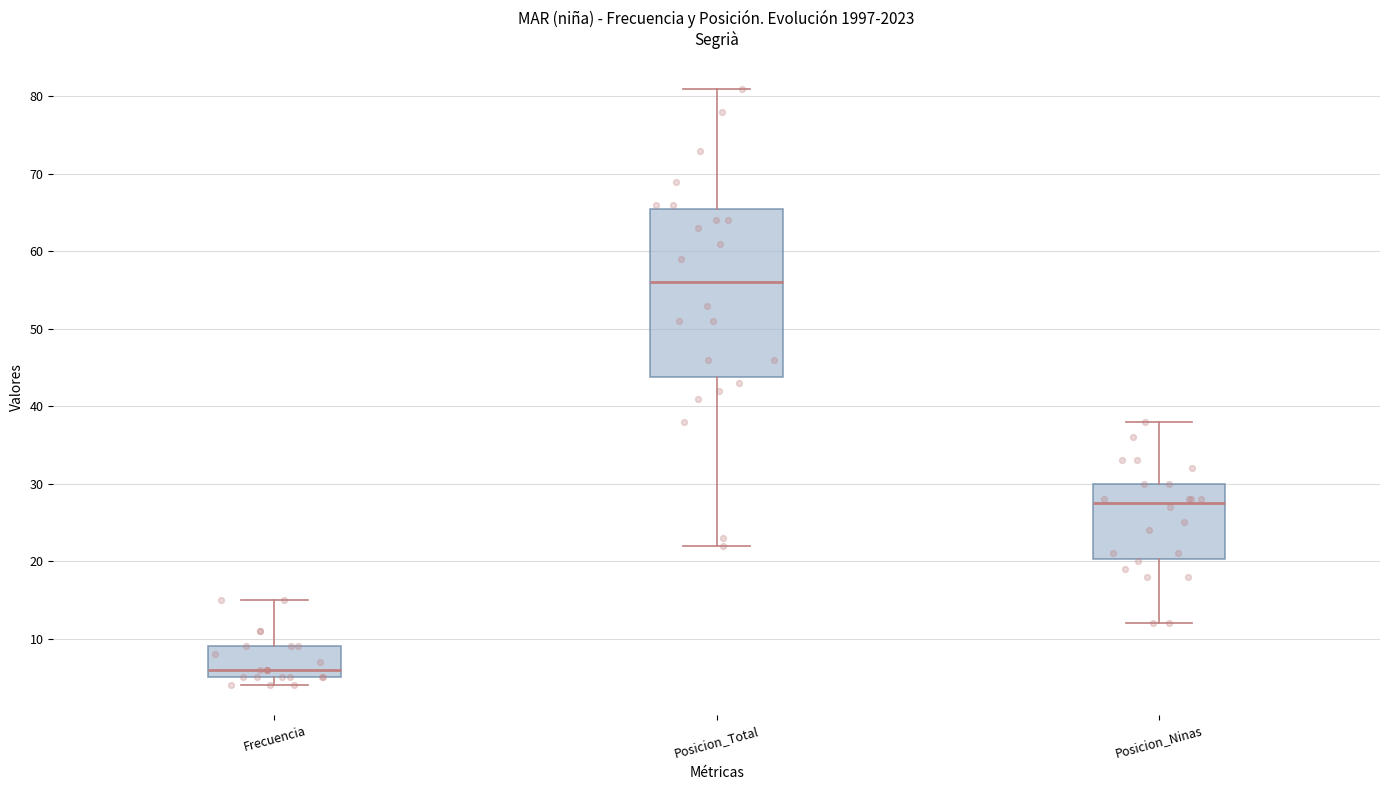

Reading left to right, read every box against the y-axis: the position of its median line, the range the box covers, and the ends of its whiskers. The values are not printed on the chart, so give them approximately, as read against the axis.

Frecuencia: median 6, box 5 to 9, whiskers 4 to 15
Posicion_Total: median 56, box 44 to 66, whiskers 22 to 81
Posicion_Ninas: median 28, box 20 to 30, whiskers 12 to 38